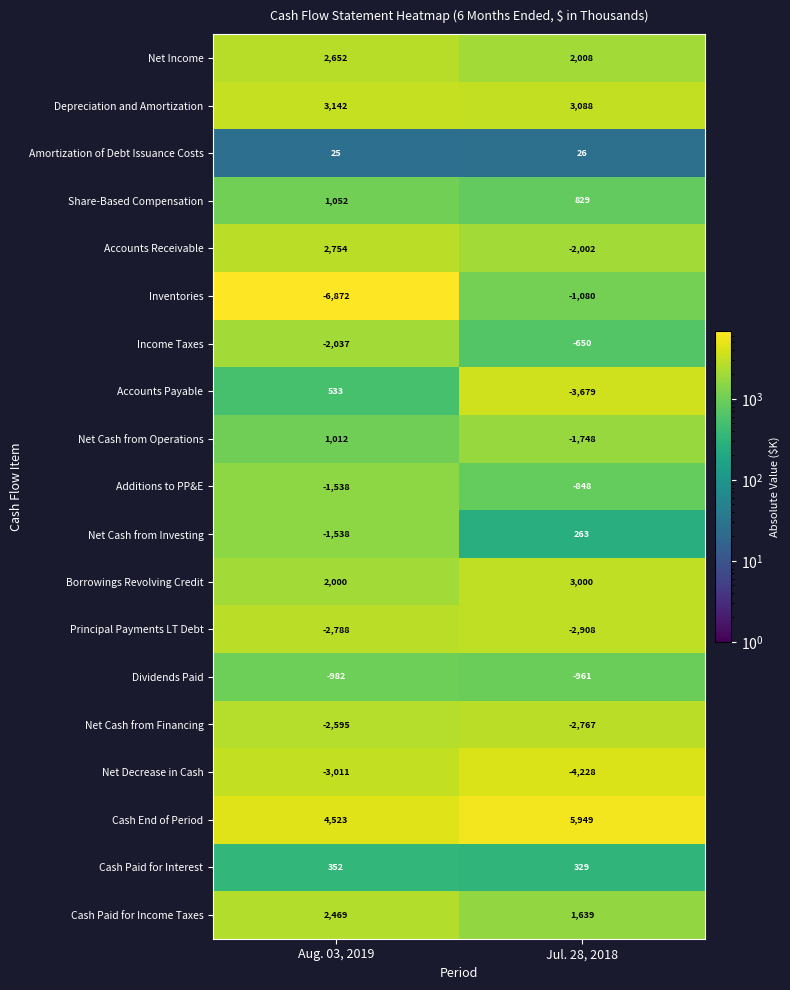

Rank the categories by Amortization of Debt Issuance Costs value from highest to lowest.

Jul. 28, 2018, Aug. 03, 2019